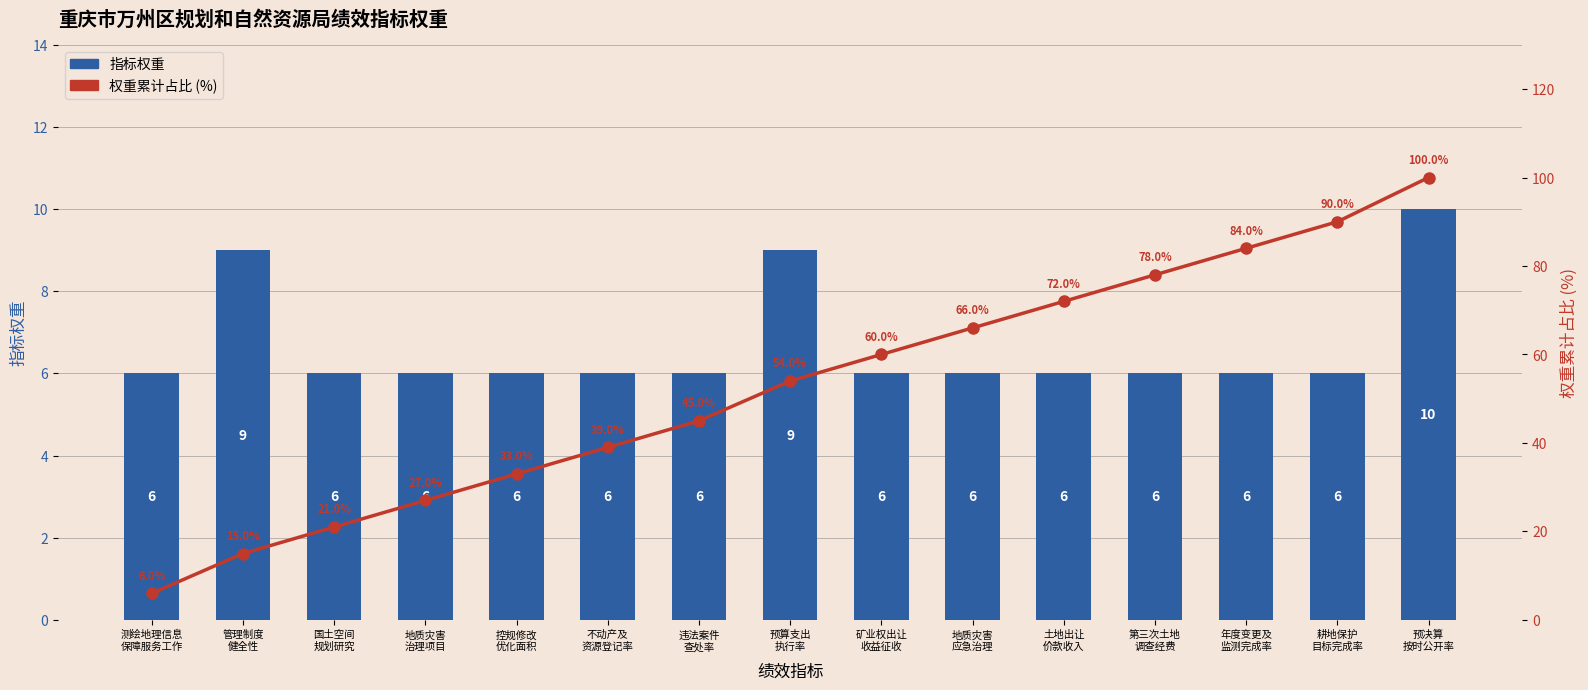

What position from the left is 土地出让
价款收入?

11